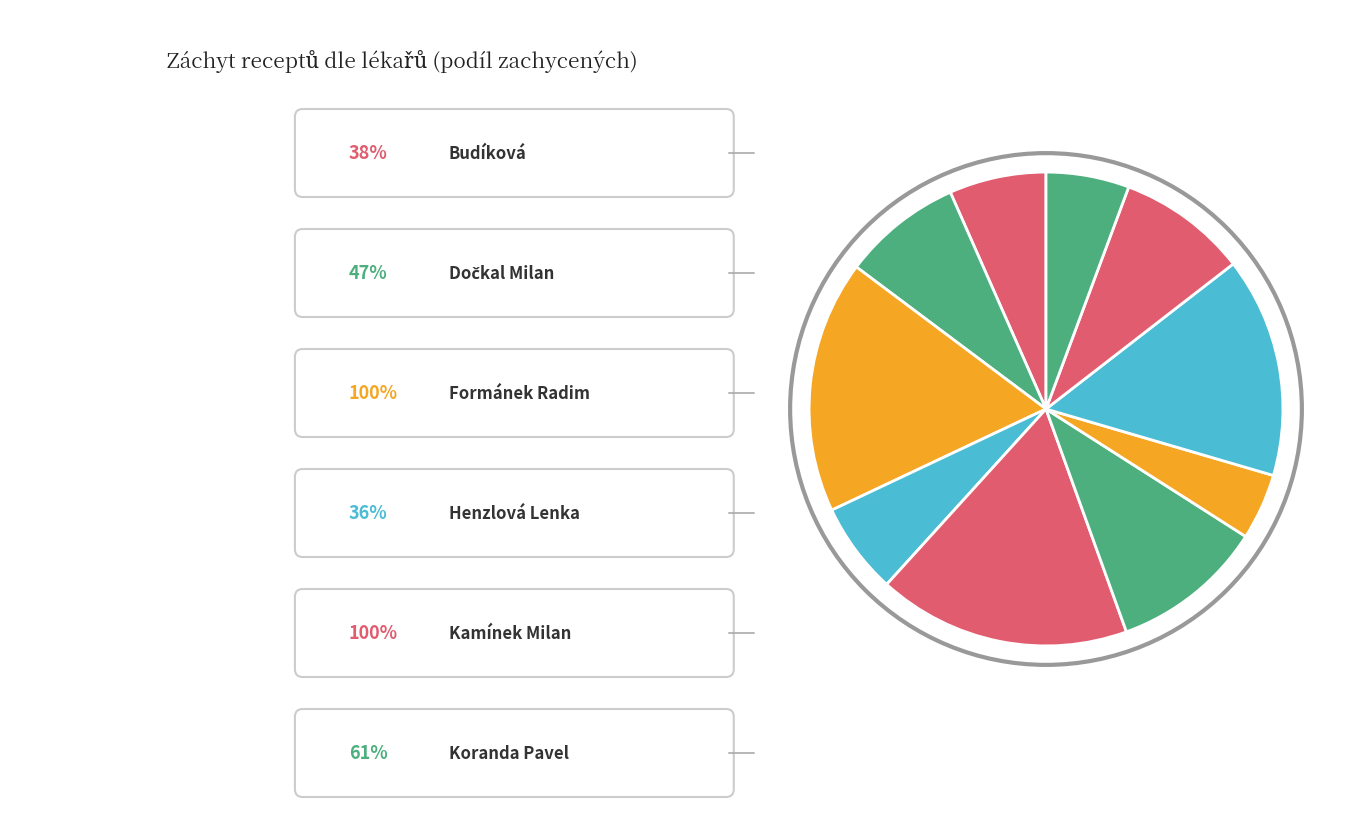

Count the number of slices in the pie.

10